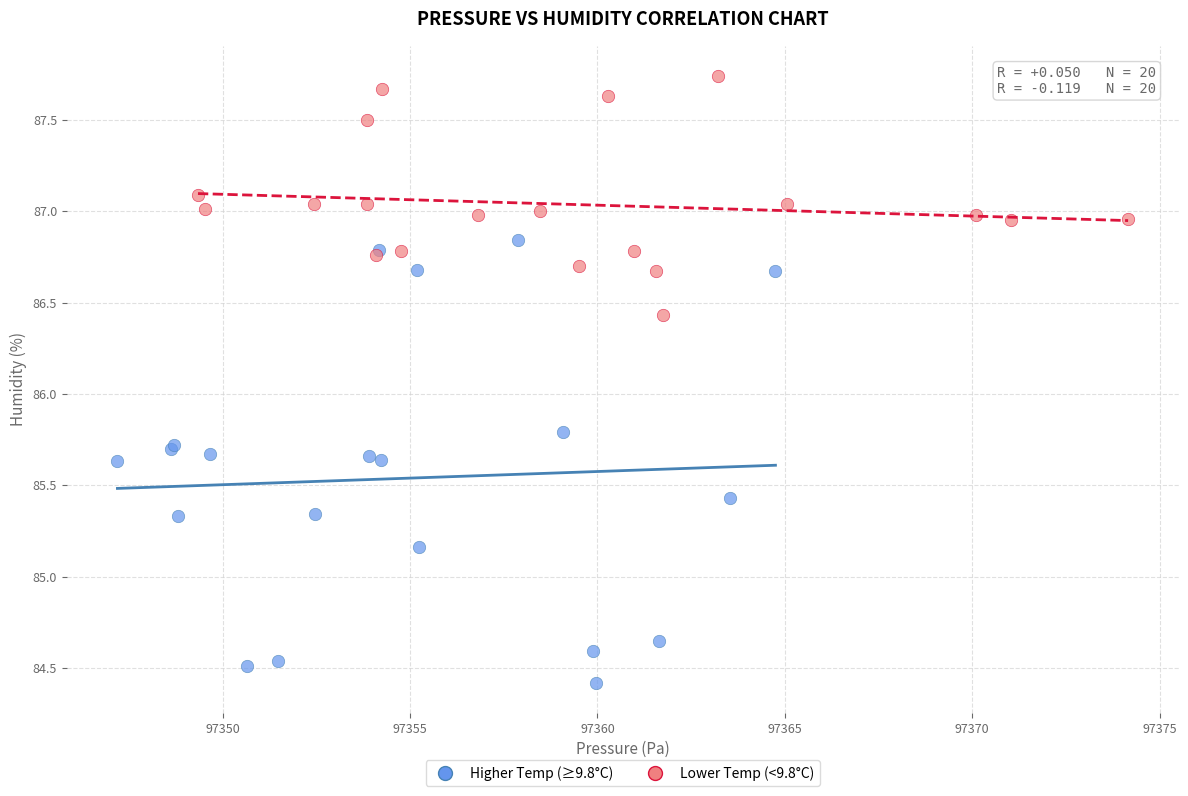

What are all the series names shown in the legend?

Higher Temp (≥9.8°C), Lower Temp (<9.8°C)